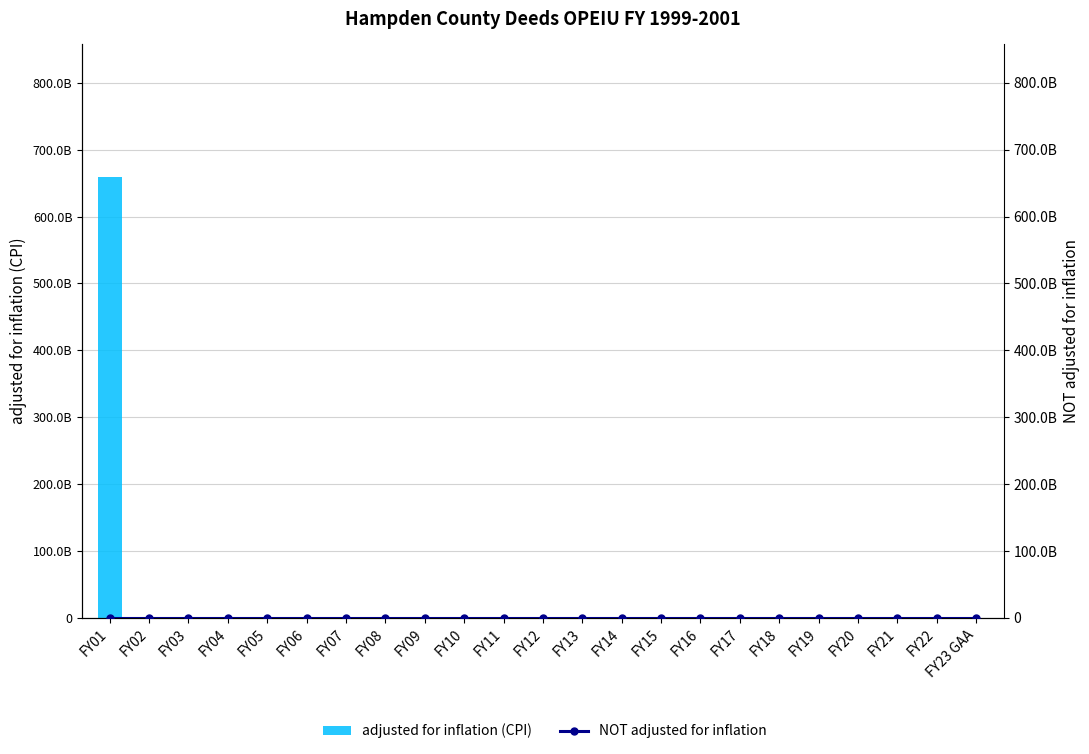

How many values in adjusted for inflation (CPI) are above zero?

1